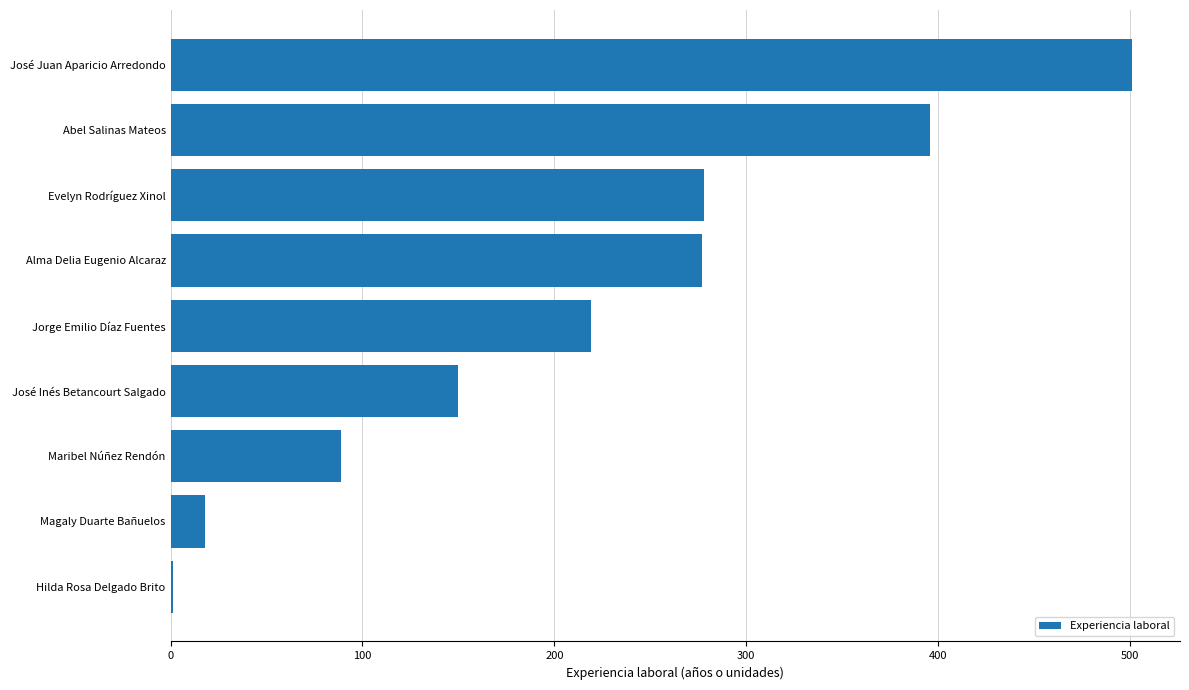

The value at José Inés Betancourt Salgado is 91. True or false?

False